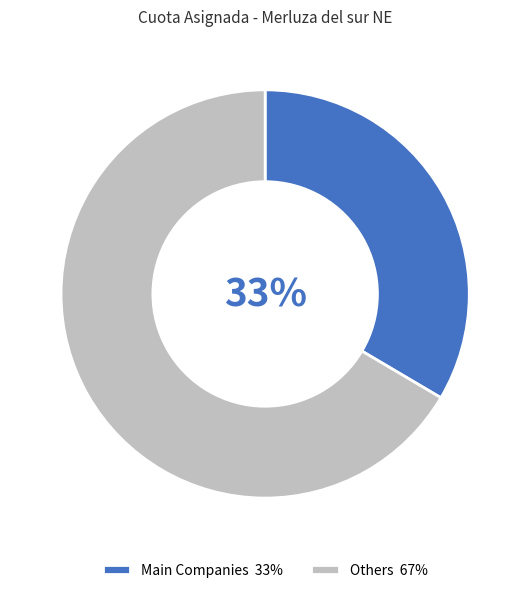

Which slice represents more than half of the pie?

Others 67%